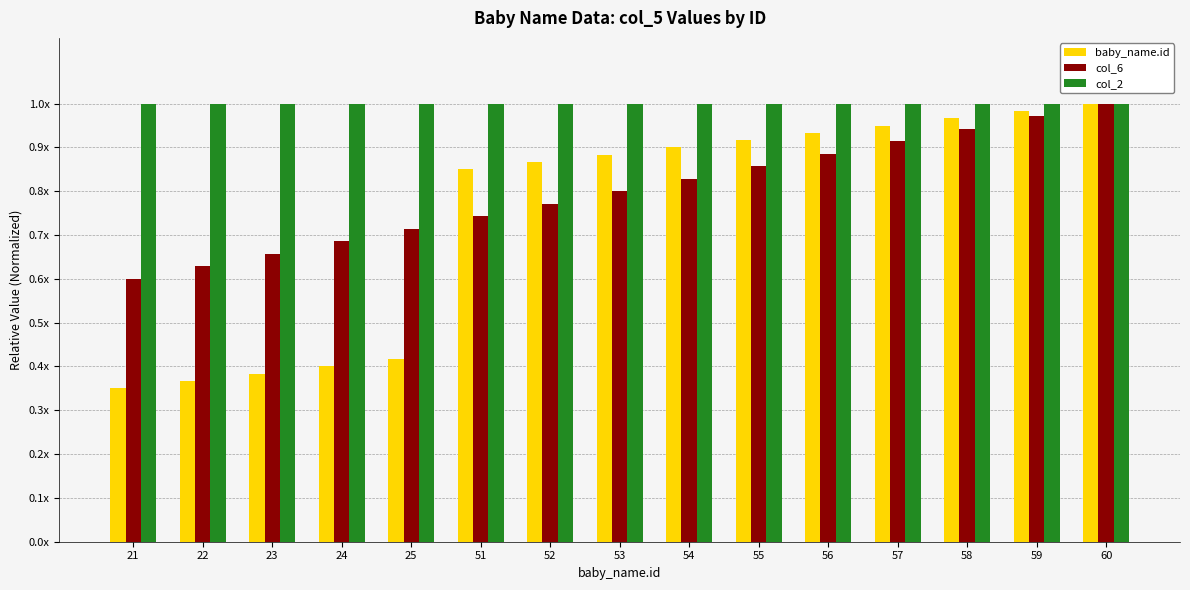

Between 54 and 55, which is larger?

55